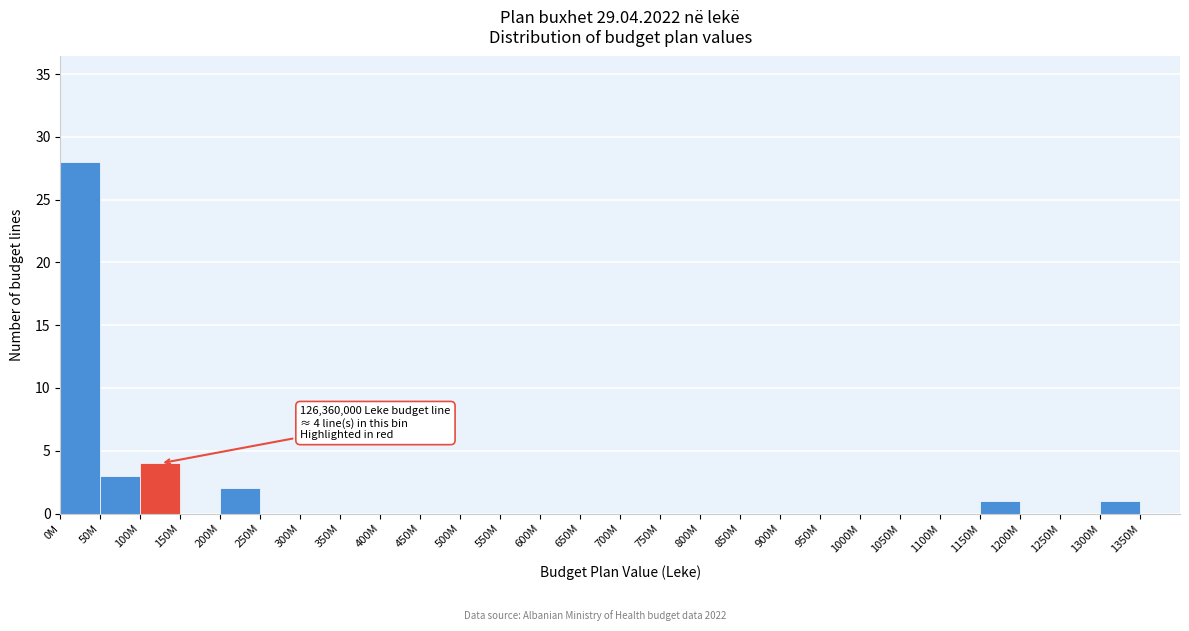

Reading left to right, extract all data points from this chart.

0M=28	50M=3	100M=4	150M=0	200M=2	250M=0	300M=0	350M=0	400M=0	450M=0	500M=0	550M=0	600M=0	650M=0	700M=0	750M=0	800M=0	850M=0	900M=0	950M=0	1000M=0	1050M=0	1100M=0	1150M=1	1200M=0	1250M=0	1300M=1	1350M=0